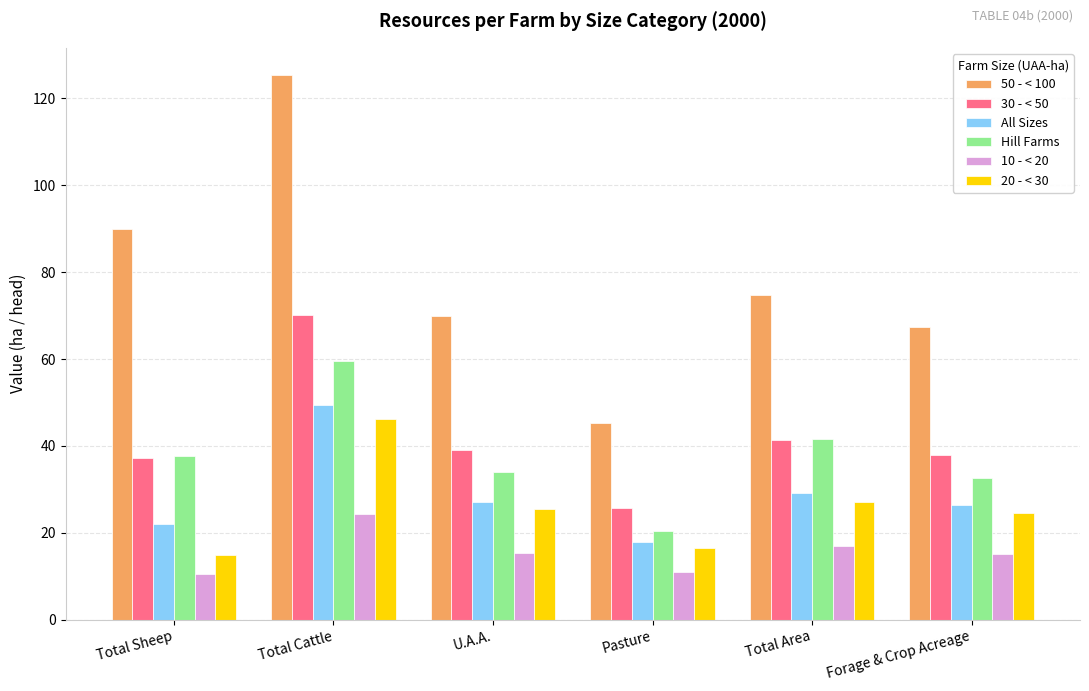

Which series changed the most between Total Cattle and Total Area?

50 - < 100